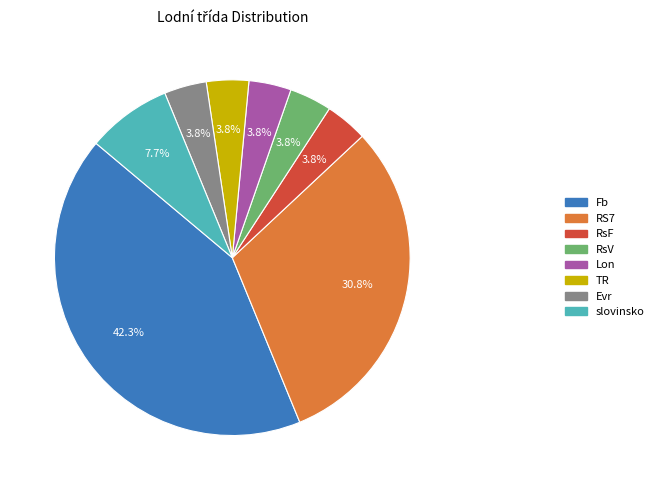

True or false: Evr accounts for 13% of the total.

False